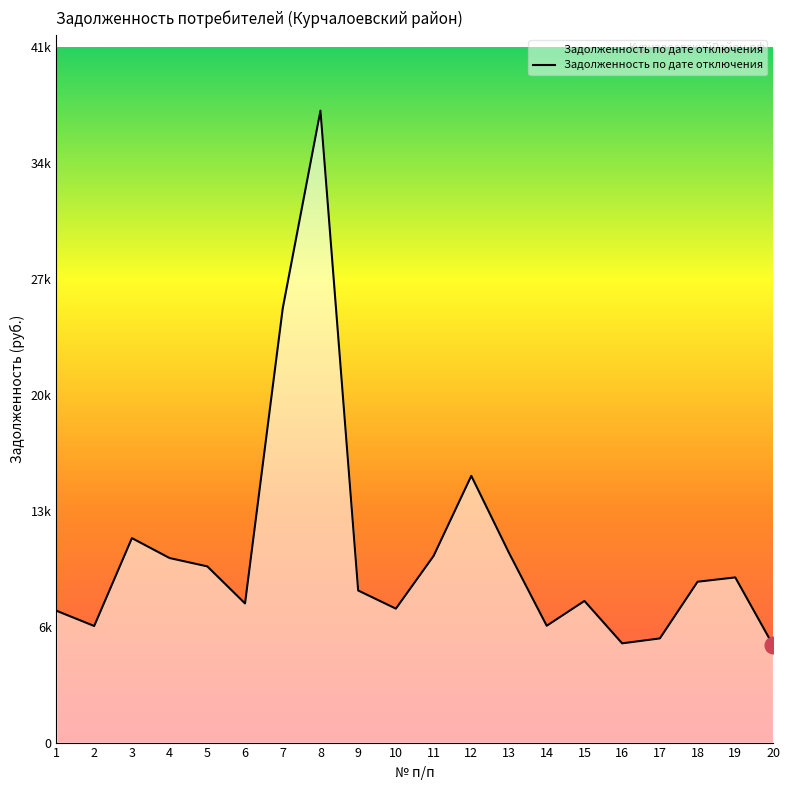

The chart shows a value of 12368.8 at 15. True or false?

False